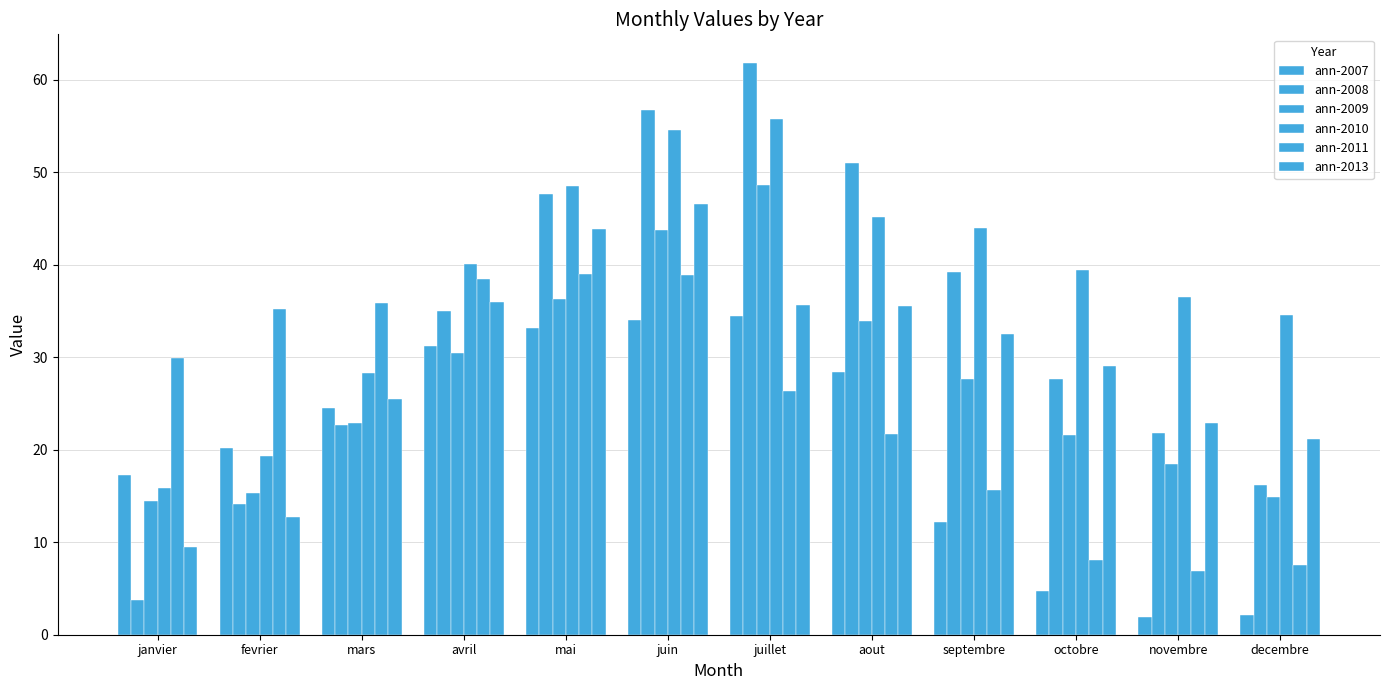

What is the difference between the second highest and minimum values in the ann-2009 series?

29.2